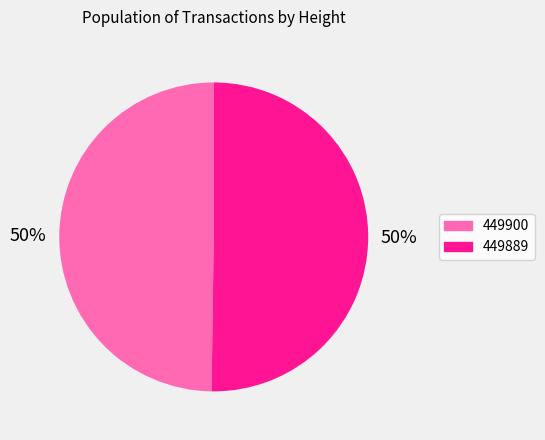

How many segments does this pie chart have?

2